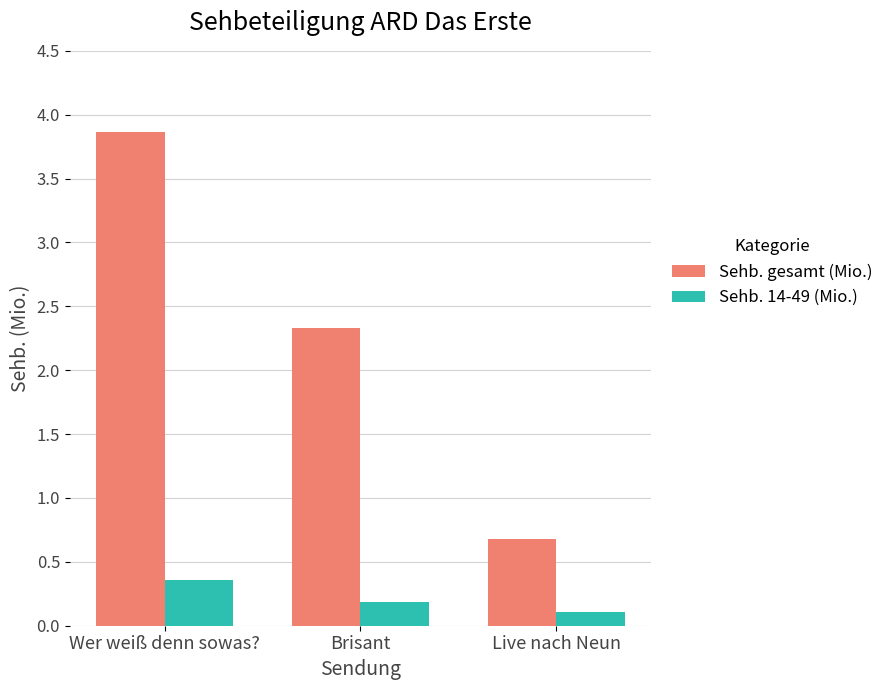

The Sehb. gesamt (Mio.) series shows 1.2 at Live nach Neun. True or false?

False